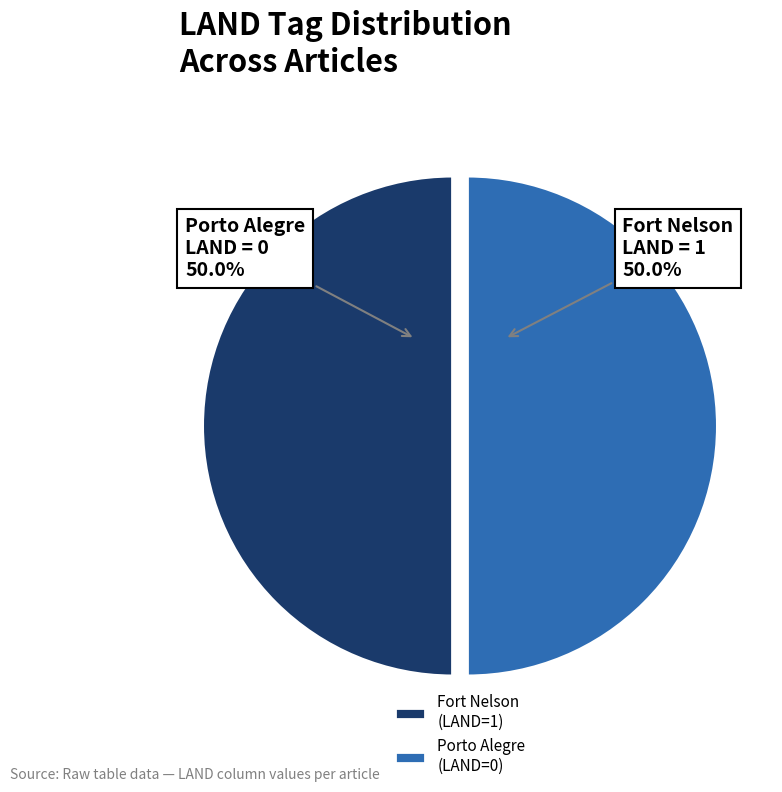

Combined, what portion of the pie is Fort Nelson (LAND=1) and Porto Alegre (LAND=0)?

100.0%